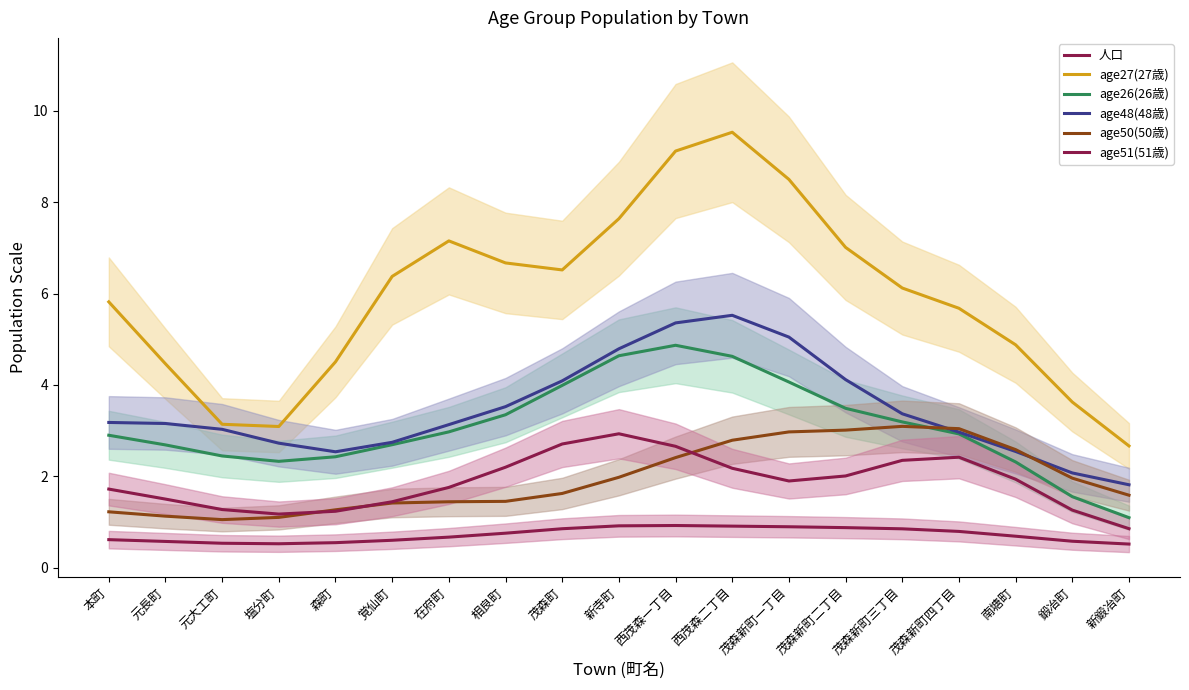

What is the value of the age48(48歳) point at the 19th from the left?

1.8